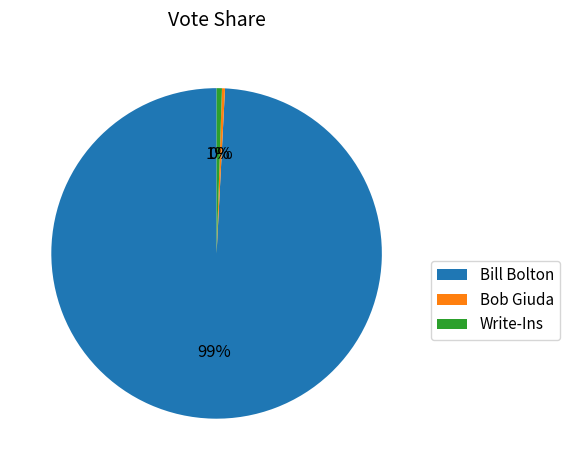

Which slice is the largest?

Bill Bolton